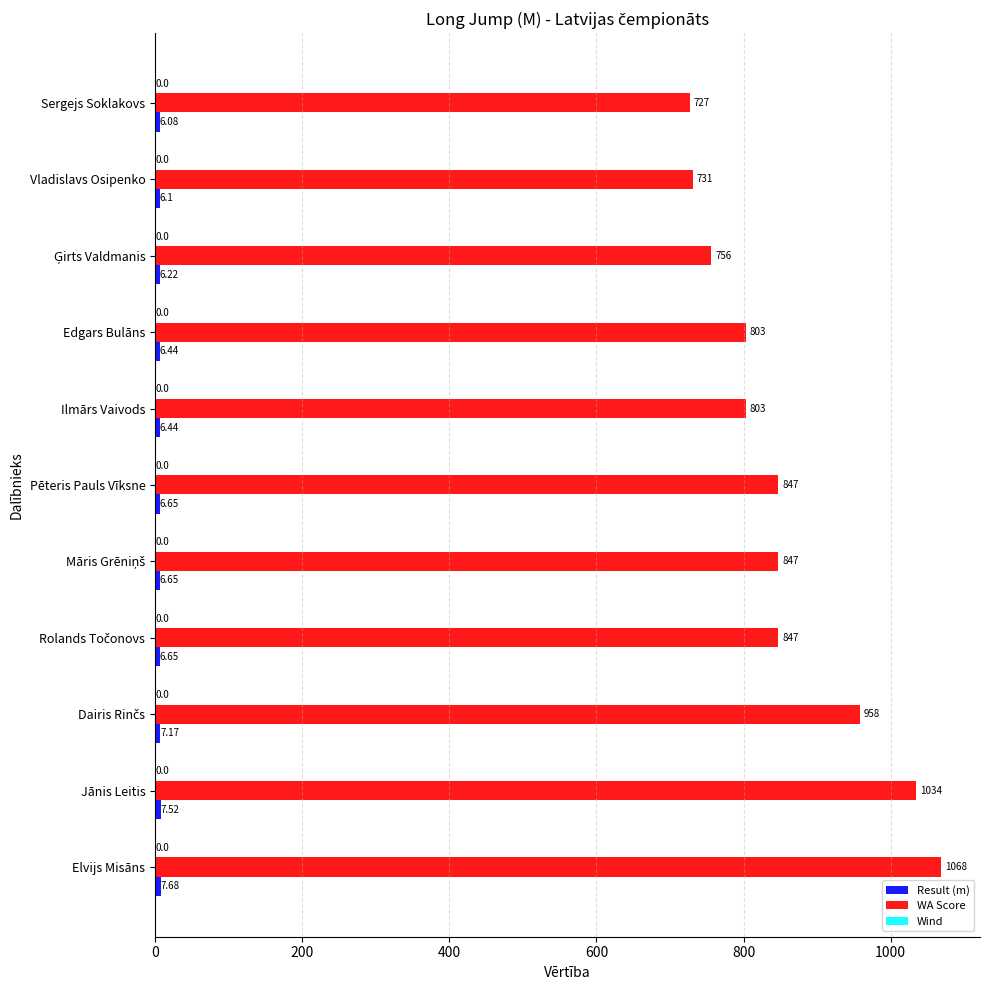

What is the difference between the WA Score values at Sergejs Soklakovs and Jānis Leitis?

307.0